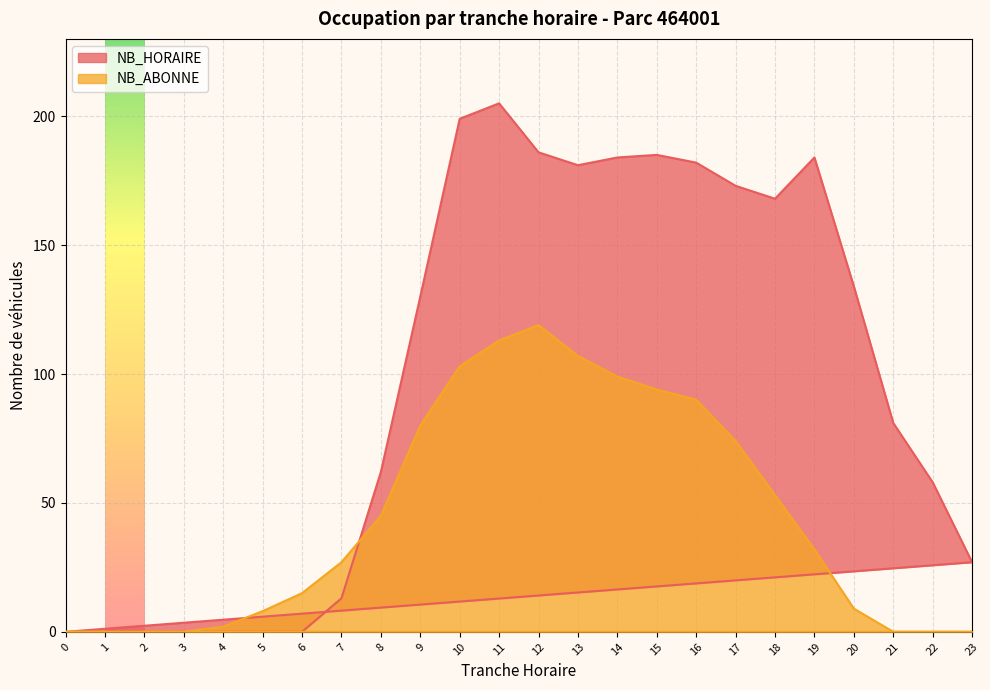

What is the maximum value shown in the chart?

205